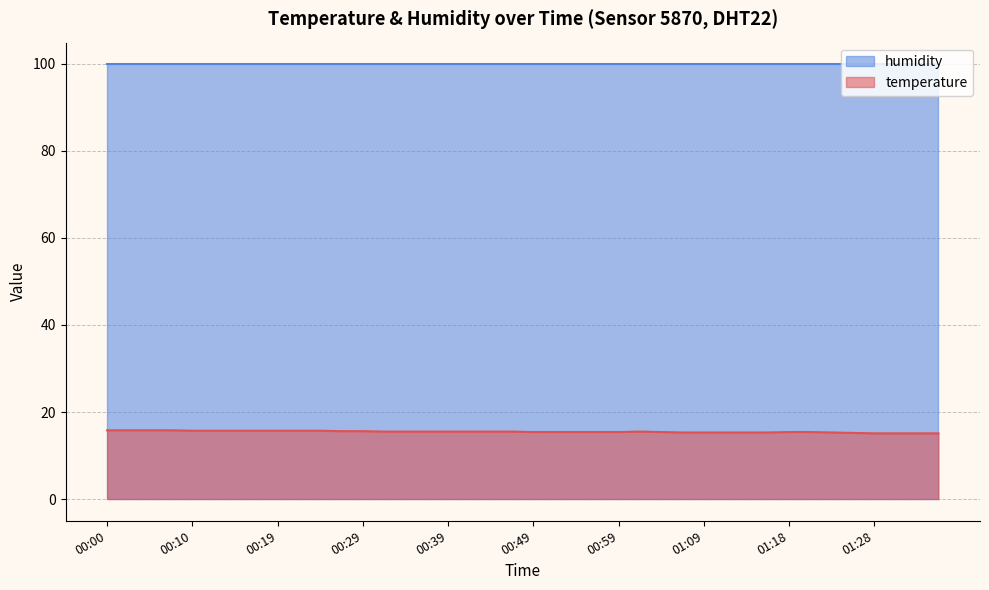

List the labels in order of value, smallest first.

01:28, 01:31, 01:33, 01:36, 01:26, 01:06, 01:09, 01:11, 01:13, 01:16, 01:23, 00:49, 00:51, 00:54, 00:56, 00:59, 01:04, 01:18, 01:21, 00:32, 00:34, 00:37, 00:39, 00:41, 00:44, 00:46, 01:01, 00:27, 00:29, 00:10, 00:12, 00:14, 00:17, 00:19, 00:22, 00:24, 00:00, 00:02, 00:05, 00:07